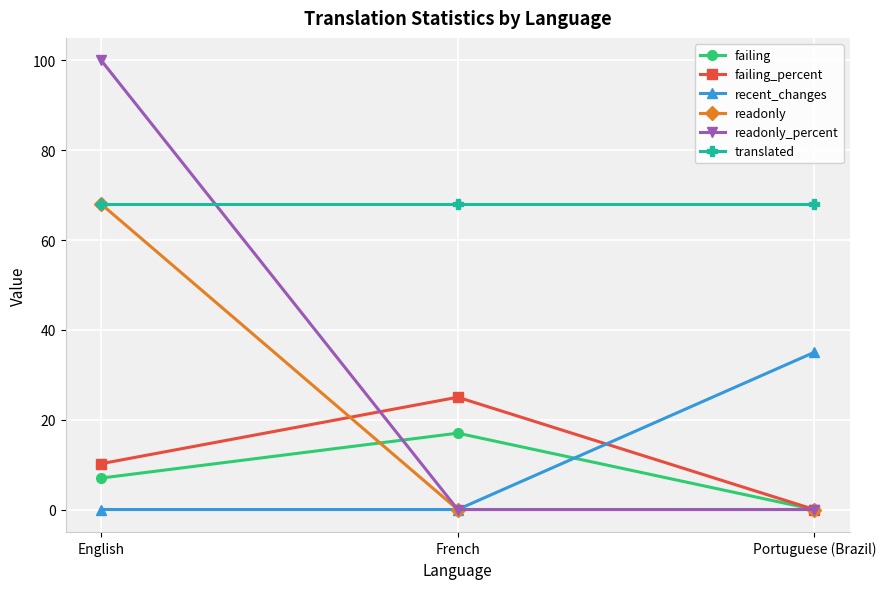

How many distinct data groups are displayed?

6